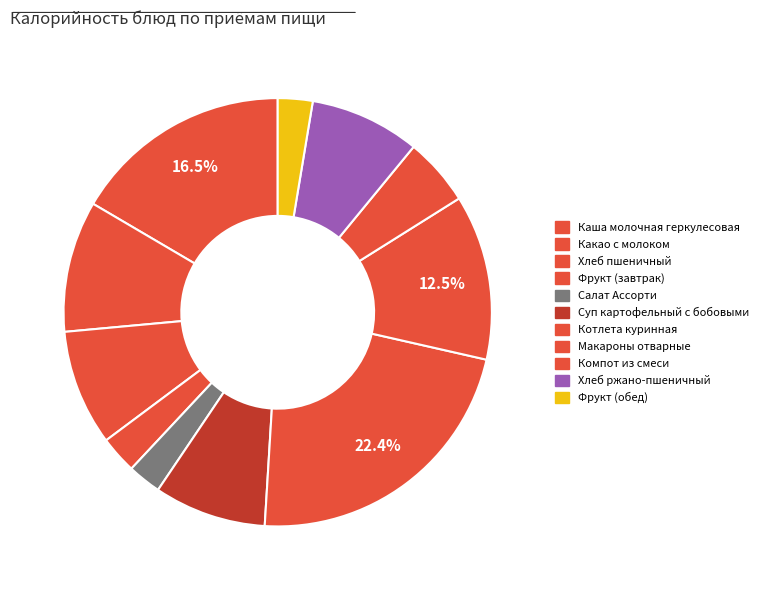

What is the smallest slice in the pie chart?

Салат Ассорти